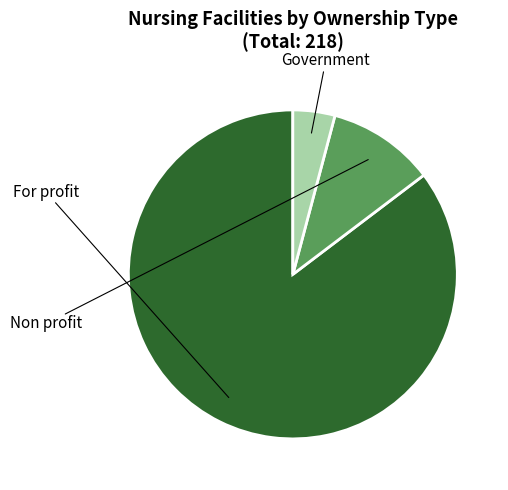

Is the sum of Non profit and For profit greater than half?

Yes